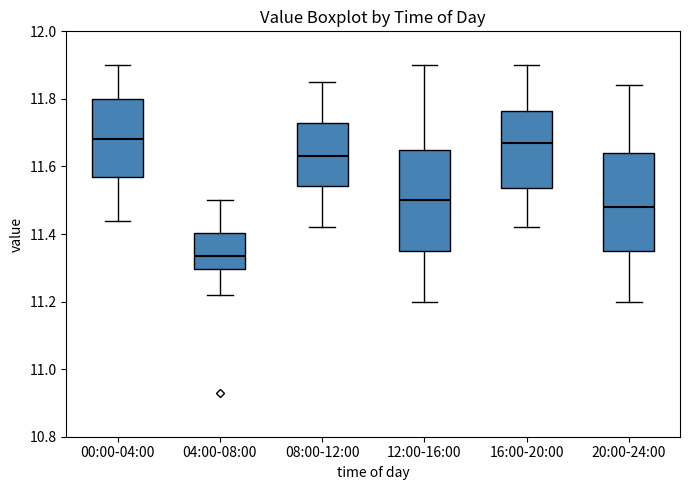

Reading left to right, read every box against the y-axis: the position of its median line, the range the box covers, and the ends of its whiskers. The values are not printed on the chart, so give them approximately, as read against the axis.

00:00-04:00: median 11.68, box 11.58 to 11.80, whiskers 11.44 to 11.90
04:00-08:00: median 11.34, box 11.30 to 11.40, whiskers 11.22 to 11.50
08:00-12:00: median 11.64, box 11.54 to 11.72, whiskers 11.42 to 11.86
12:00-16:00: median 11.50, box 11.36 to 11.66, whiskers 11.20 to 11.90
16:00-20:00: median 11.68, box 11.54 to 11.76, whiskers 11.42 to 11.90
20:00-24:00: median 11.48, box 11.36 to 11.64, whiskers 11.20 to 11.84